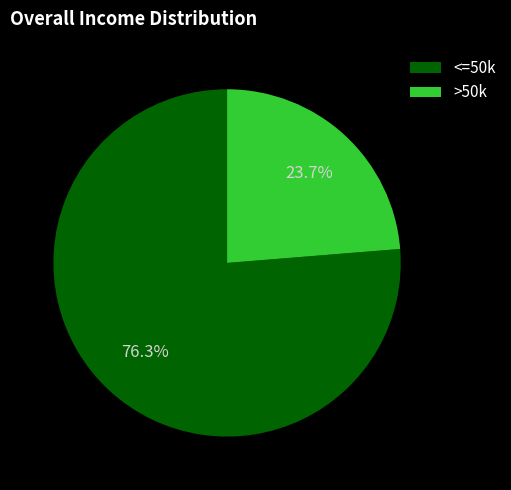

Rank the categories by value from highest to lowest.

<=50k, >50k